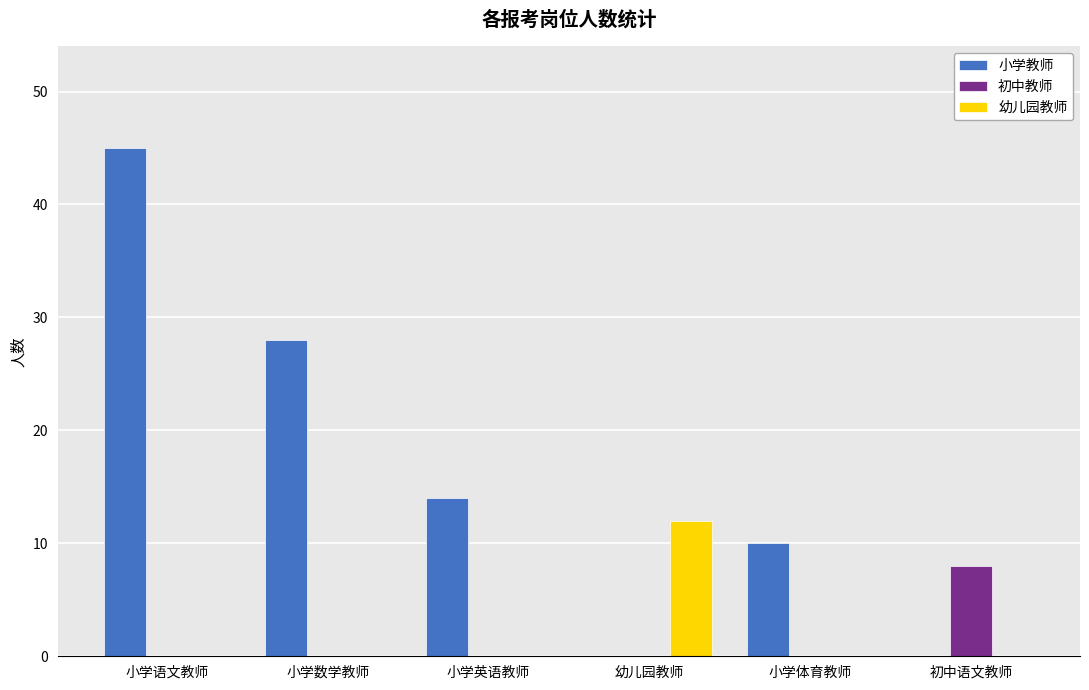

What is the sum of all 初中教师 values?

8